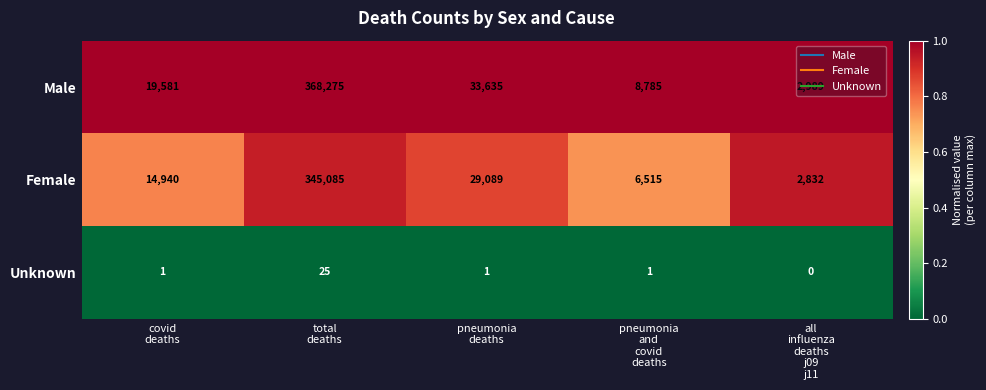

Which label corresponds to the largest value in the chart?

total
deaths